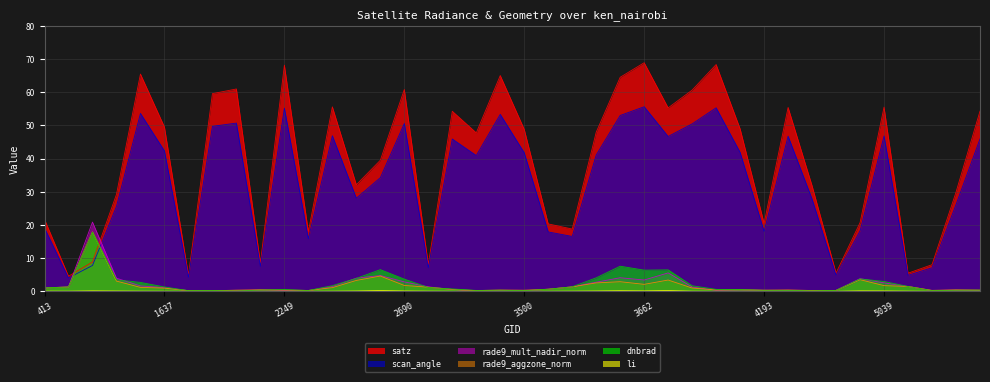

What is the average value of the rade9_aggzone_norm series?

1.6